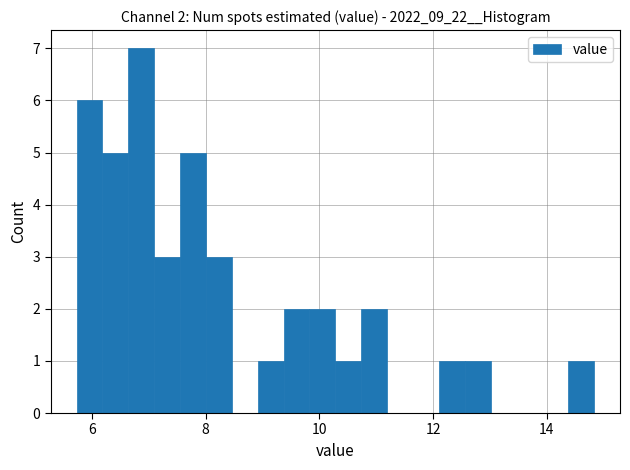

Around what value on the x-axis is the tallest bar? Give the approximate position of its centre, as read against the axis.

6.8